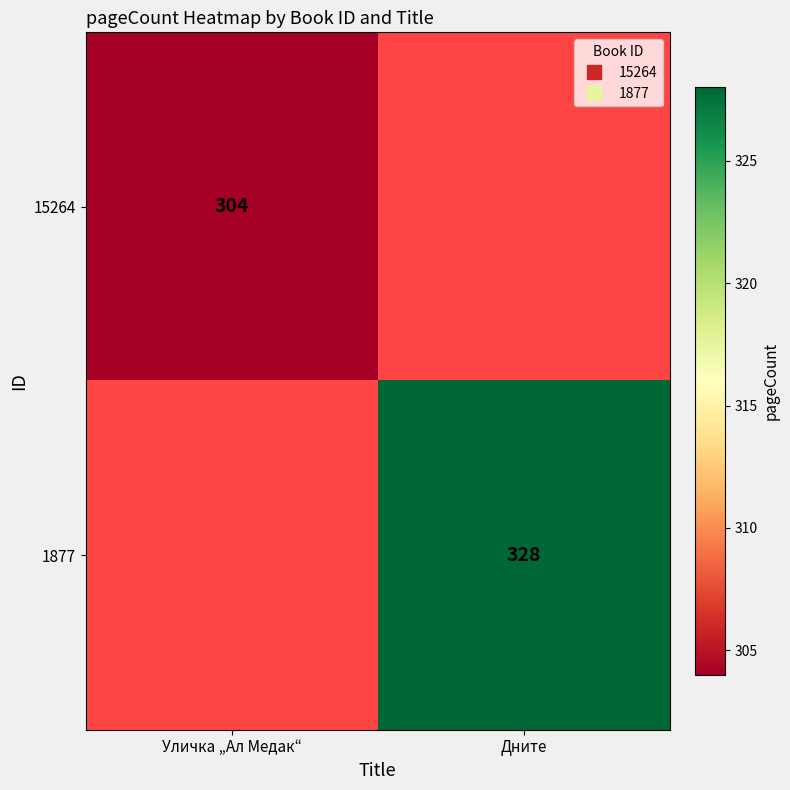

How many series are shown in this chart?

2